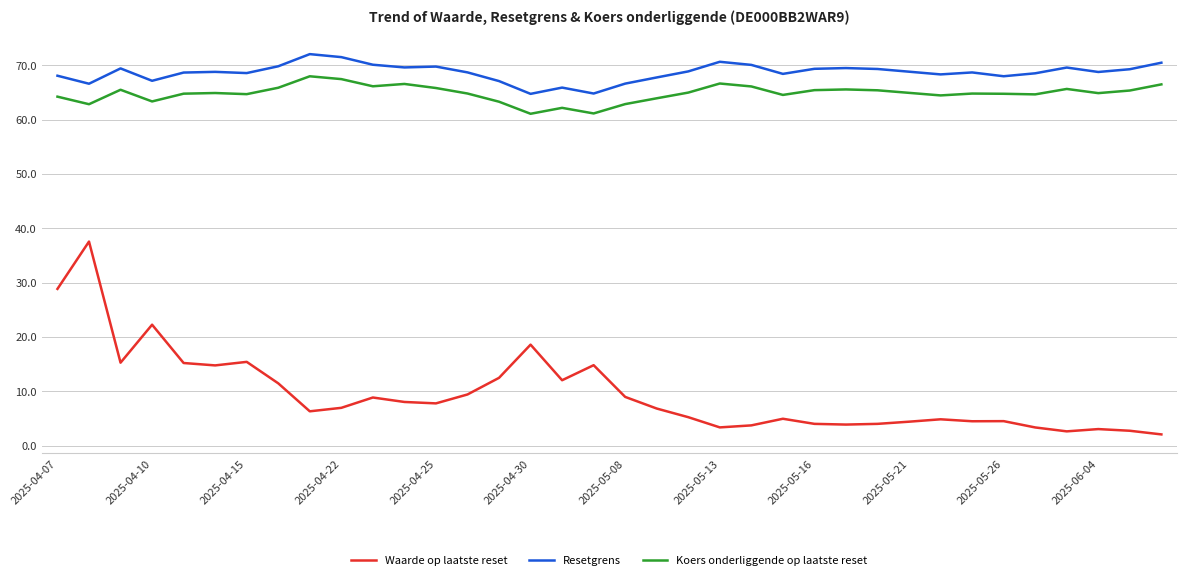

What is the difference between the maximum and minimum values in the Koers onderliggende op laatste reset series?

6.9